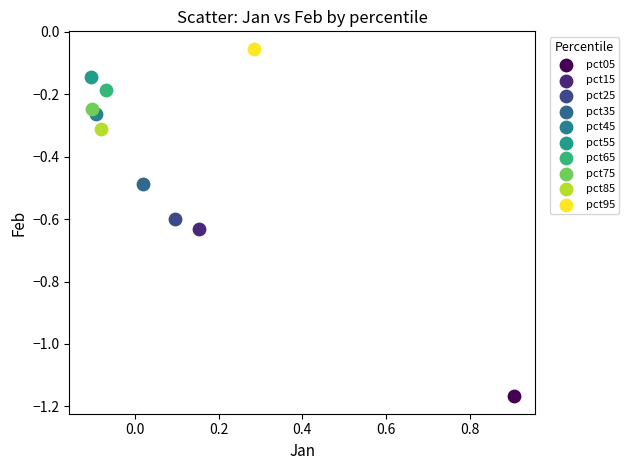

What are all the series names shown in the legend?

pct05, pct15, pct25, pct35, pct45, pct55, pct65, pct75, pct85, pct95